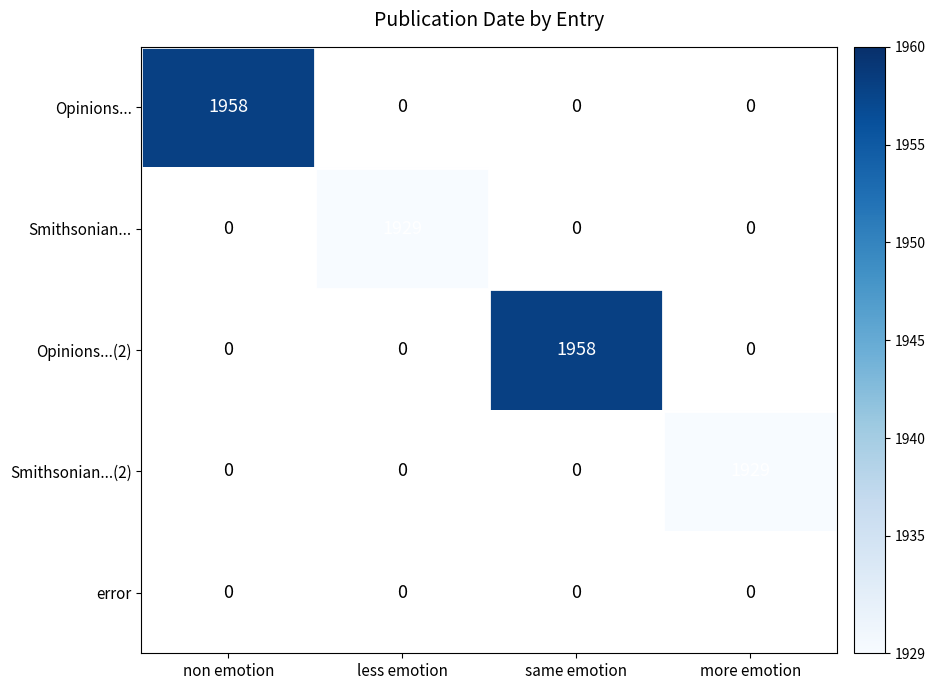

Count the number of categories in the chart.

4